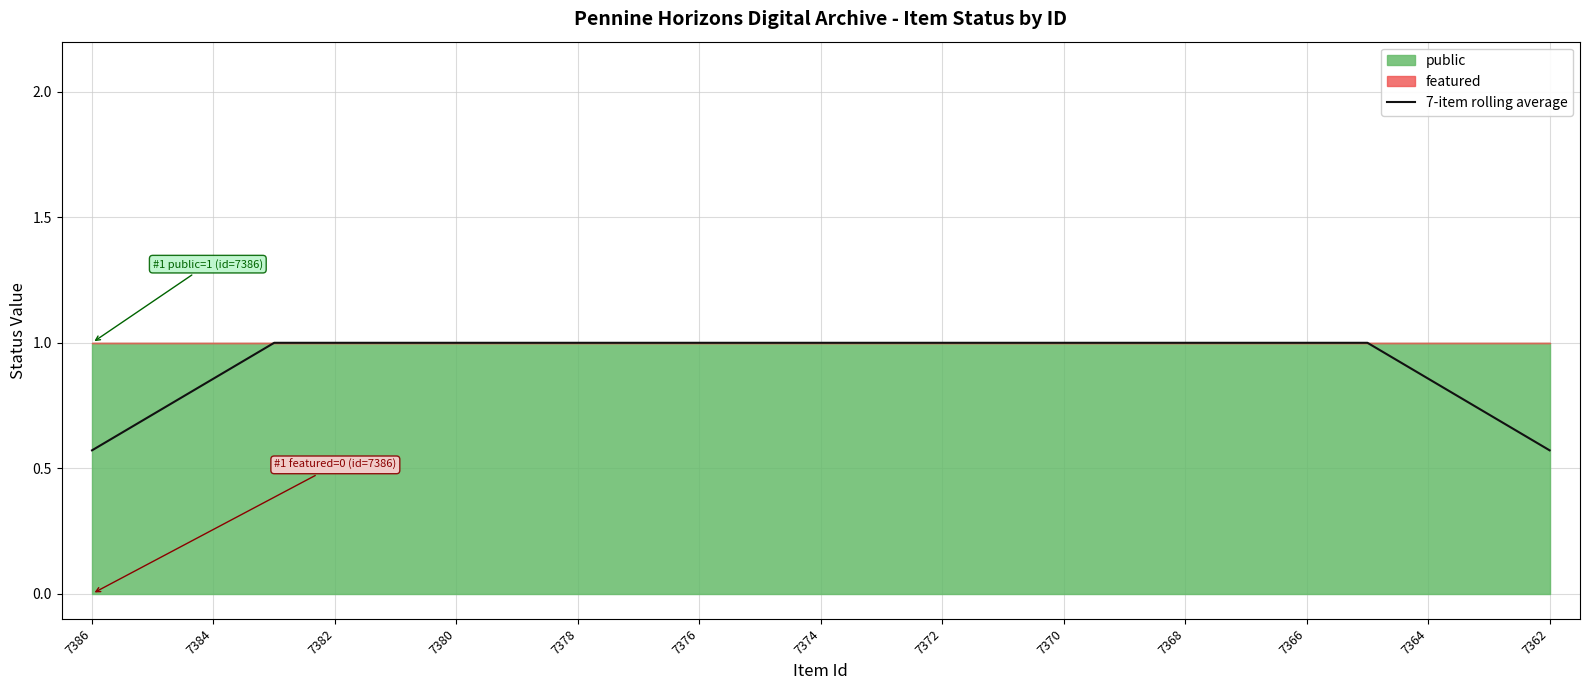

Reading left to right, what are all the values shown in this chart?

0.6	0.7	0.9	1.0	1.0	1.0	1.0	1.0	1.0	1.0	1.0	1.0	1.0	1.0	1.0	1.0	1.0	1.0	1.0	1.0	1.0	1.0	0.9	0.7	0.6